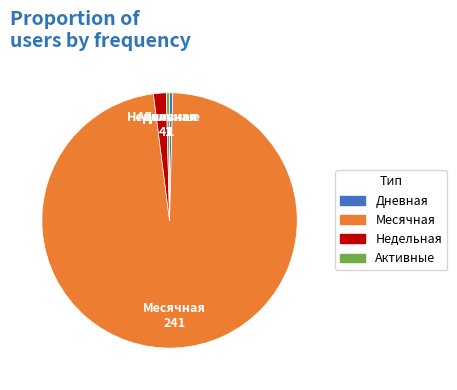

Is it true that Дневная is 0% of the pie?

True